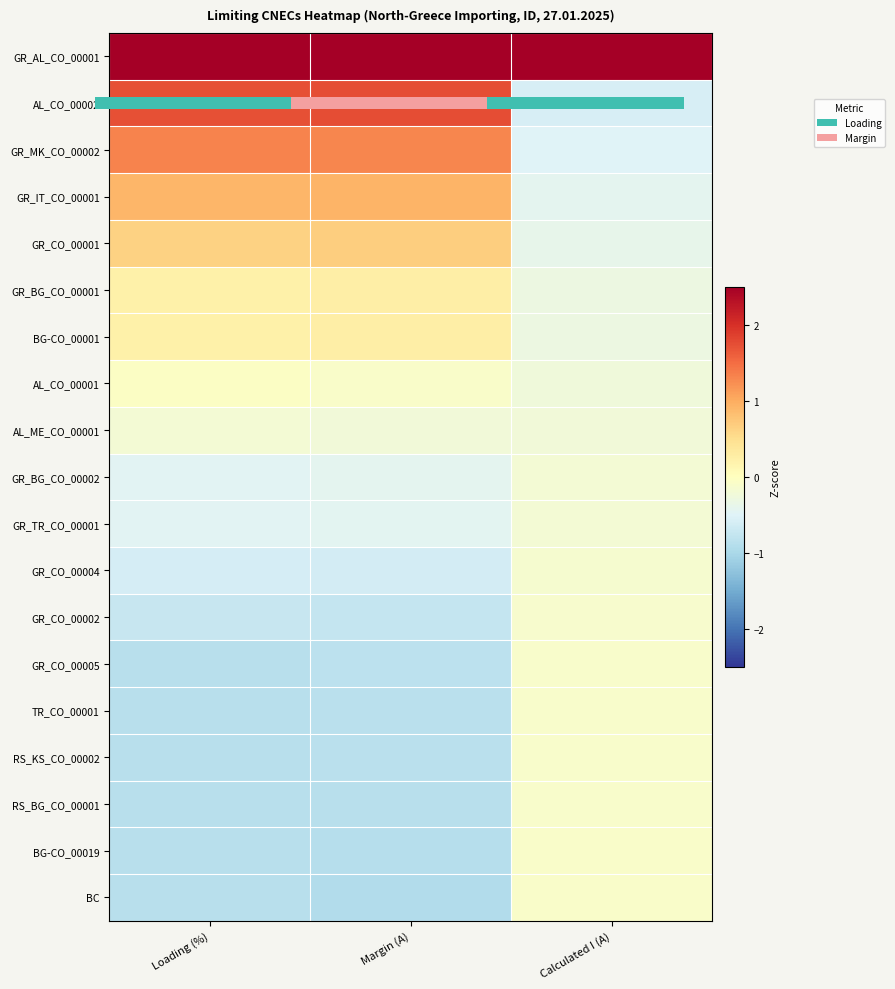

Between Margin (A) and Calculated I (A), which is larger?

Calculated I (A)